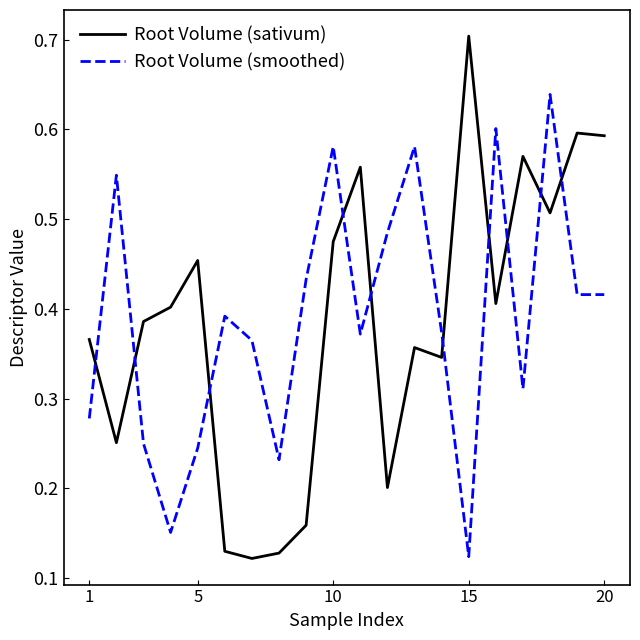

What is the highest value of the Root Volume (sativum) series?

0.7